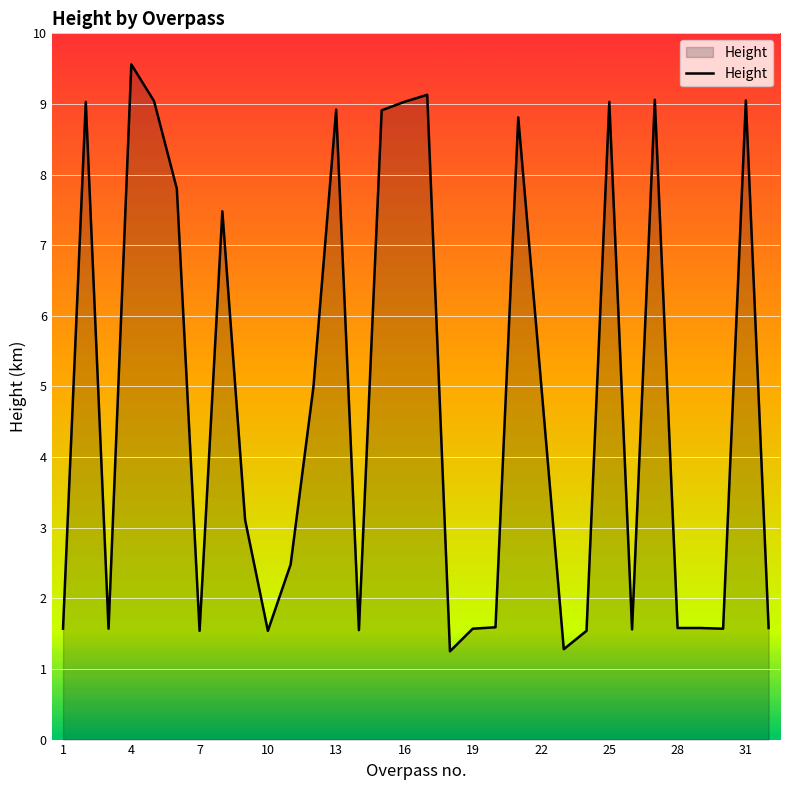

What is the difference between the maximum and minimum values?

8.3